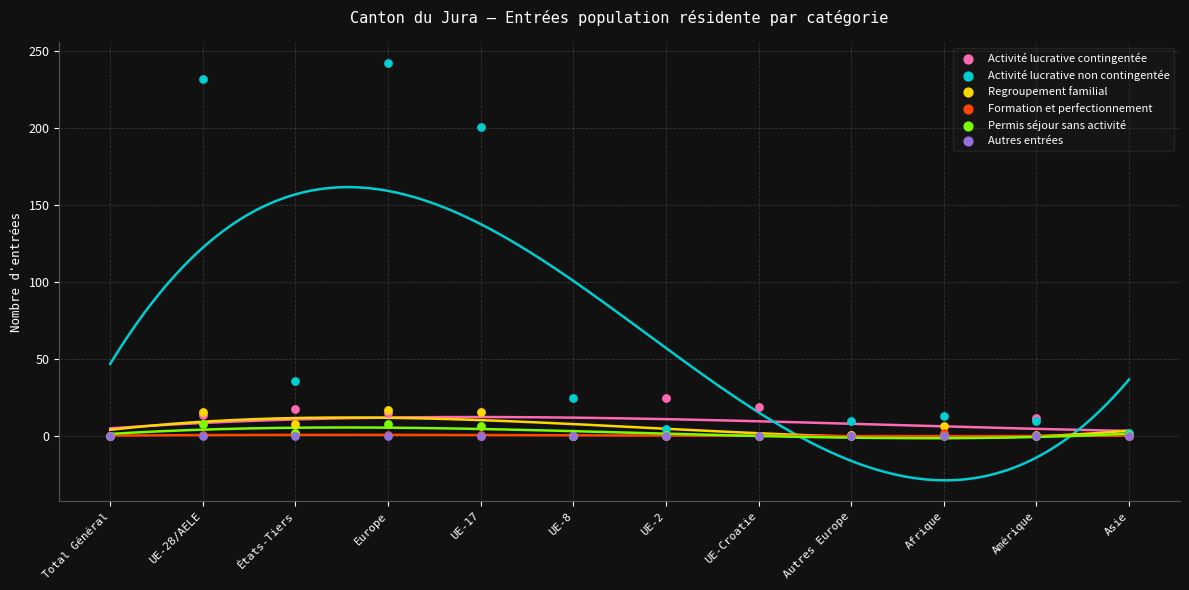

What are all the series names shown in the legend?

Activité lucrative contingentée, Activité lucrative non contingentée, Regroupement familial, Formation et perfectionnement, Permis séjour sans activité, Autres entrées